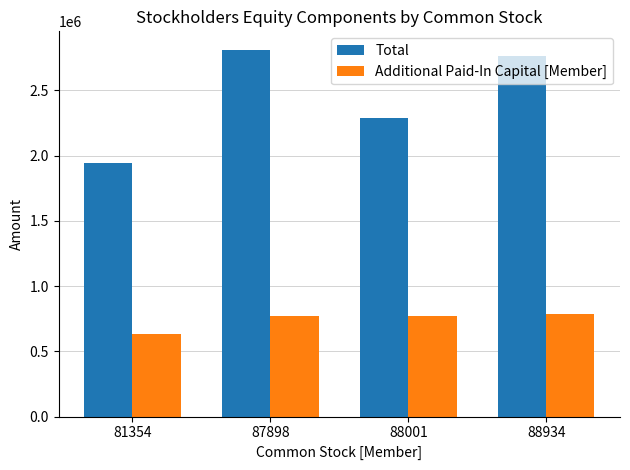

What are all the series names shown in the legend?

Total, Additional Paid-In Capital [Member]